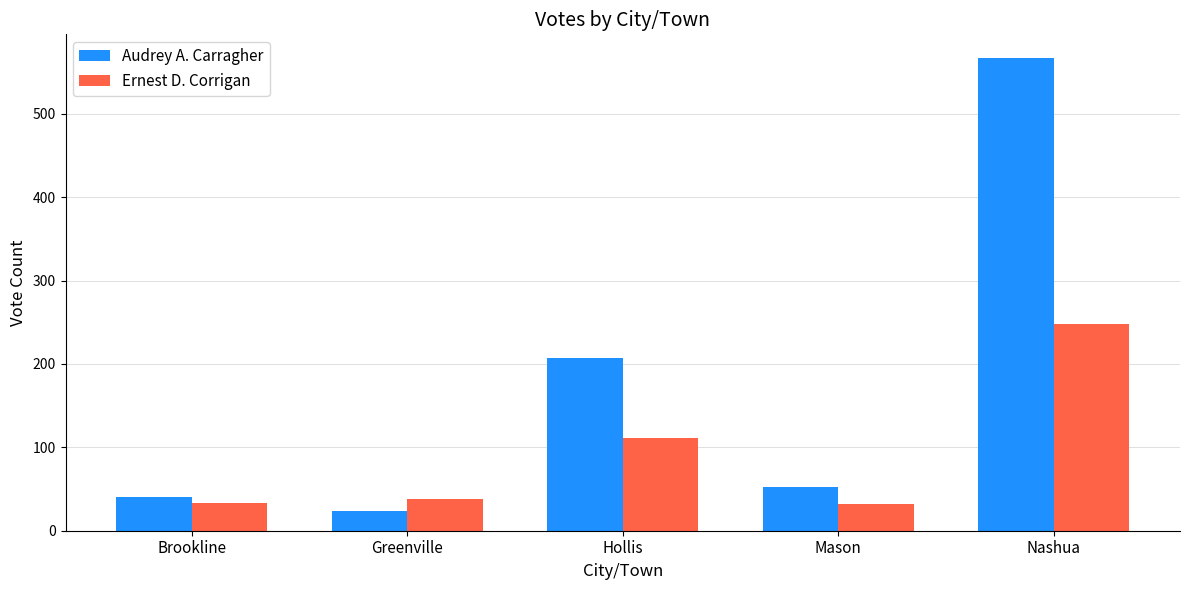

How many bars are there in each group?

2